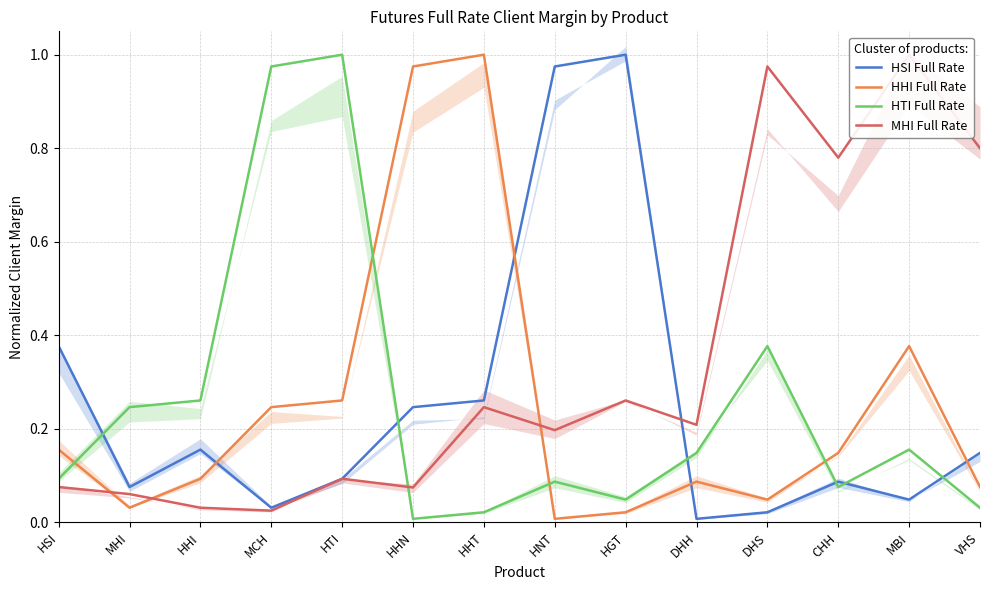

Is the value of HTI Full Rate at HHT greater than the value of MHI Full Rate at HSI?

No